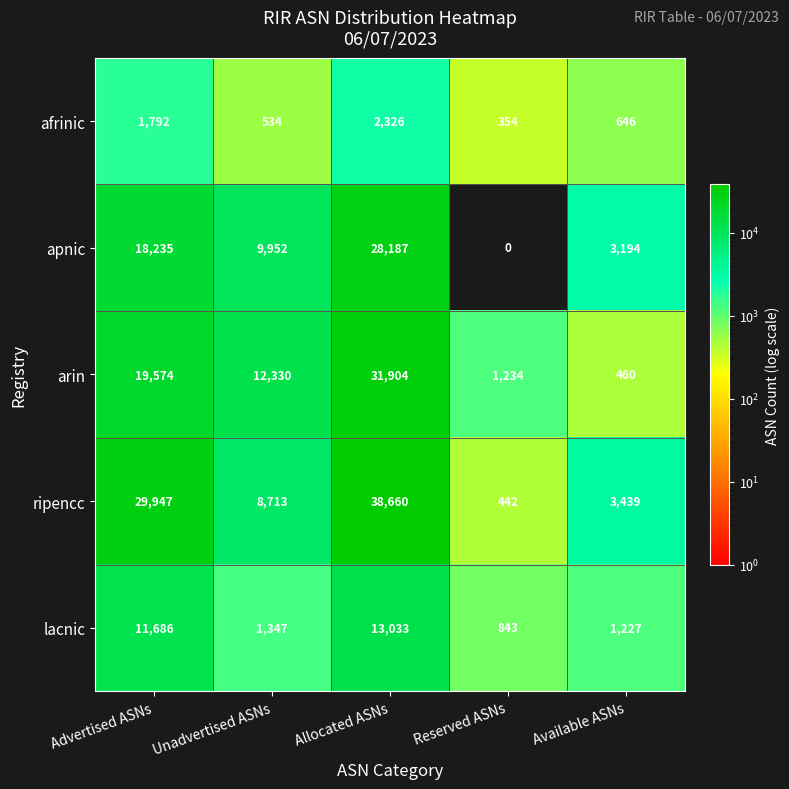

Which series has the largest total across all categories?

ripencc